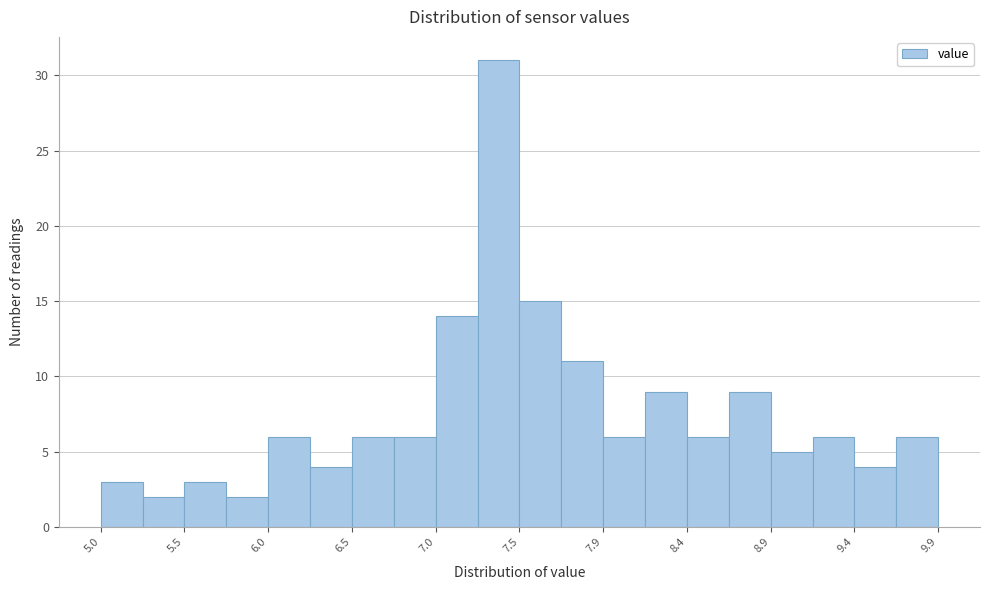

How tall is the bar that spans 9.165 to 9.410 on the x-axis? Neither the bar edges nor the heights are printed on the chart, so give them approximately, as read against the axes.

6